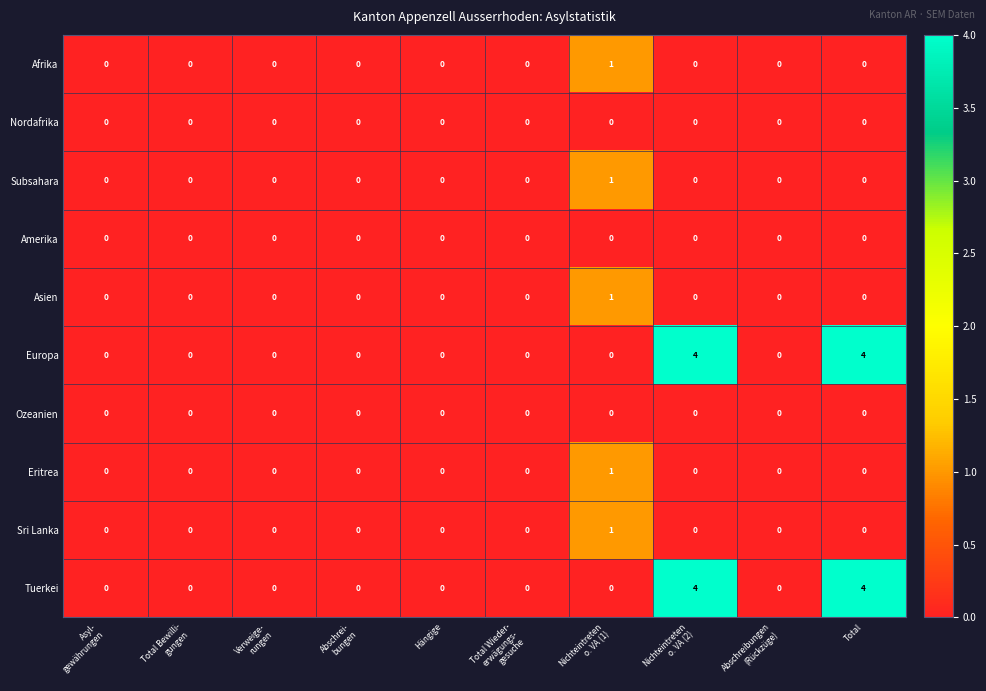

How many Eritrea values are between 0 and 1?

10